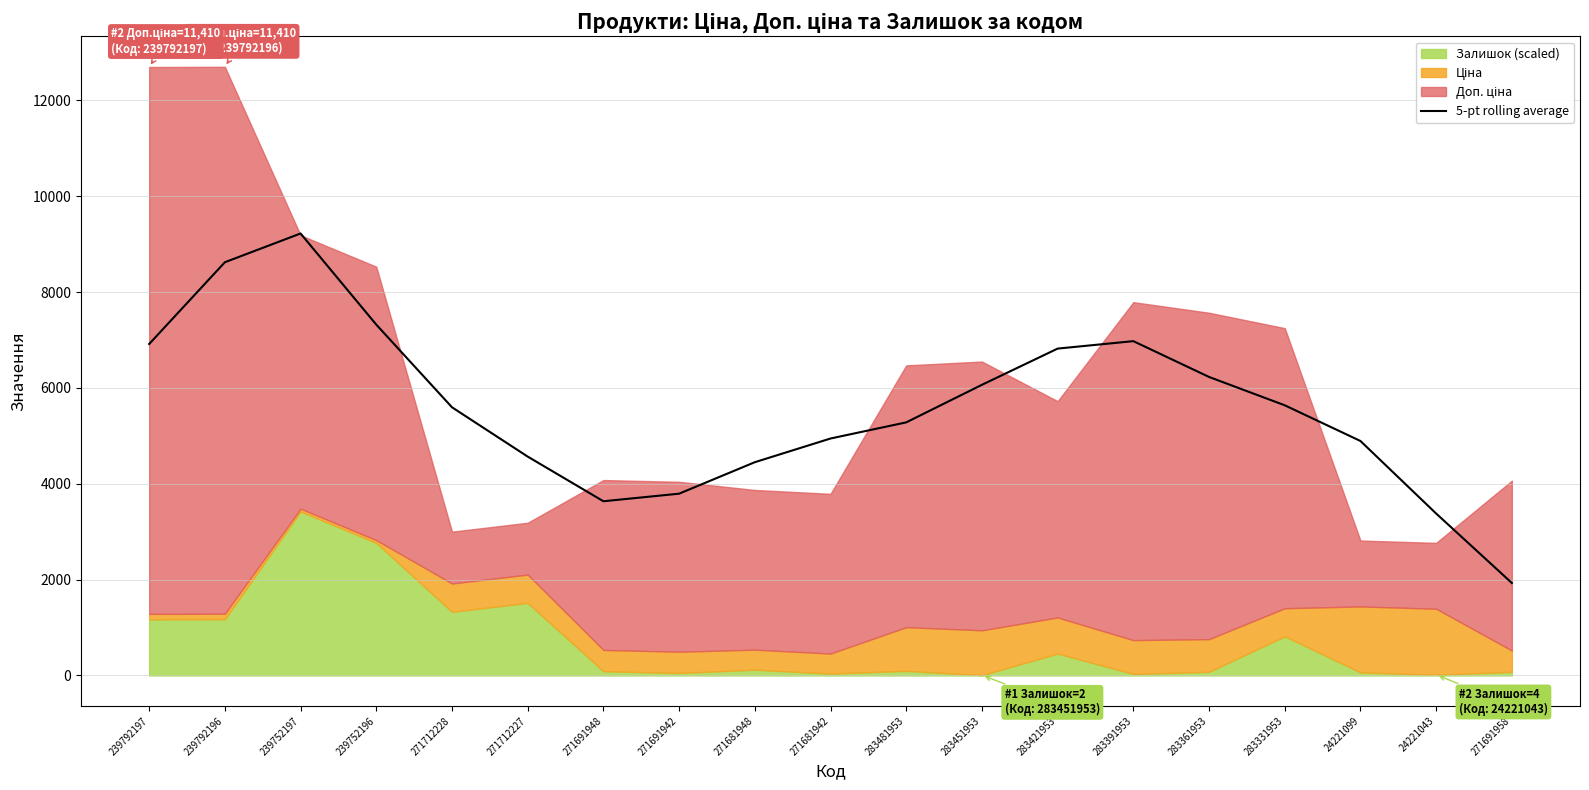

What is the value of the 16th point from the left?

5637.0